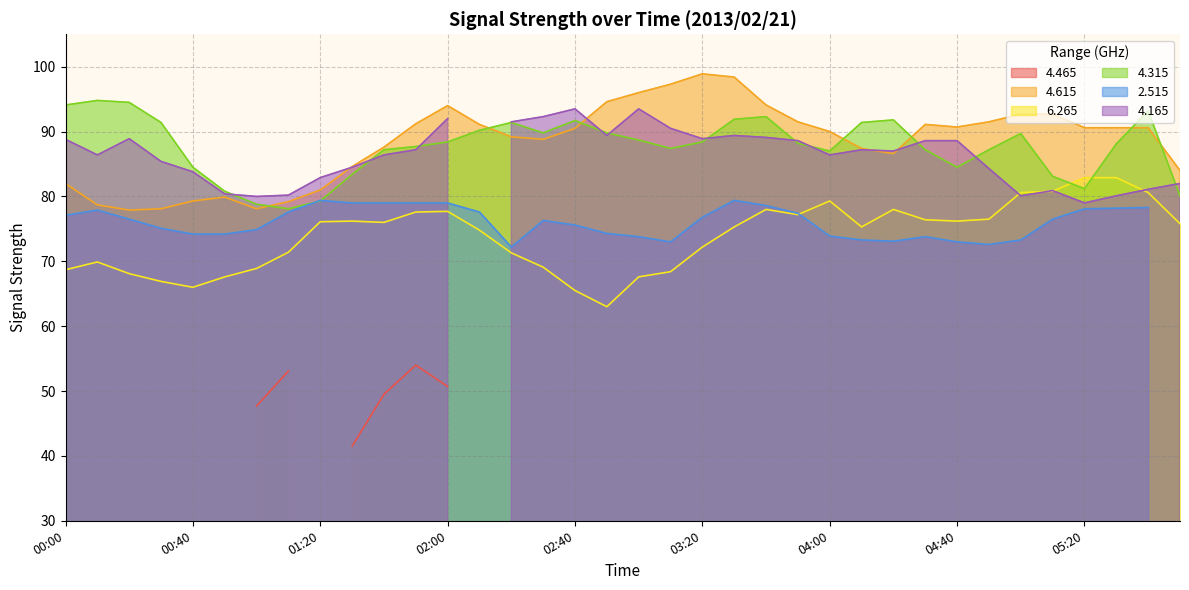

Which has a higher value, 04:50 or 00:10?

04:50